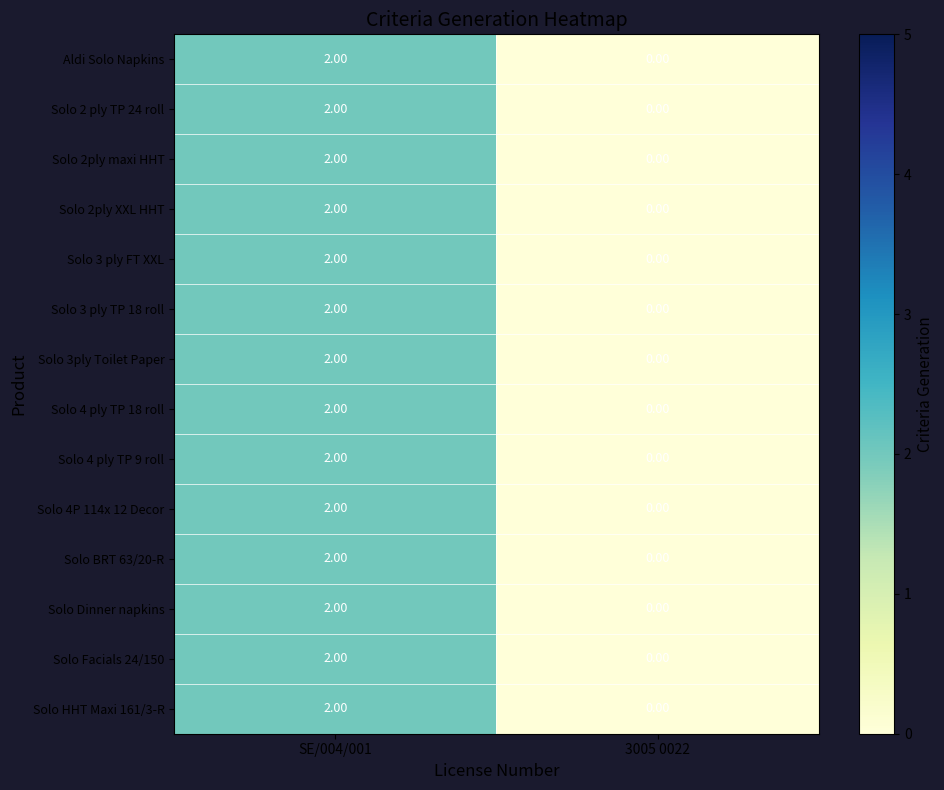

List the labels in order of Solo 2ply maxi HHT value, largest first.

SE/004/001, 3005 0022